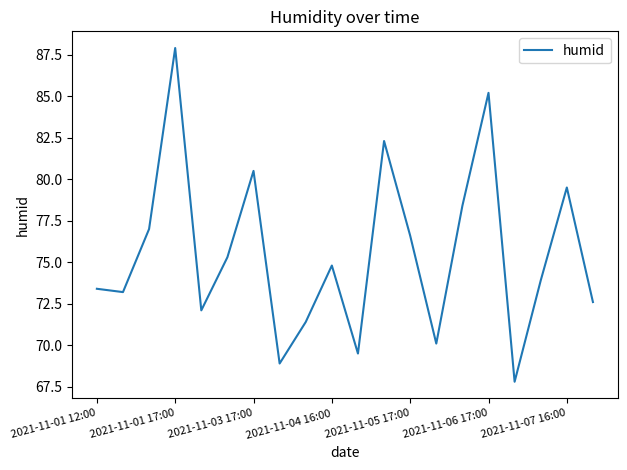

What is the greatest value displayed?

87.9